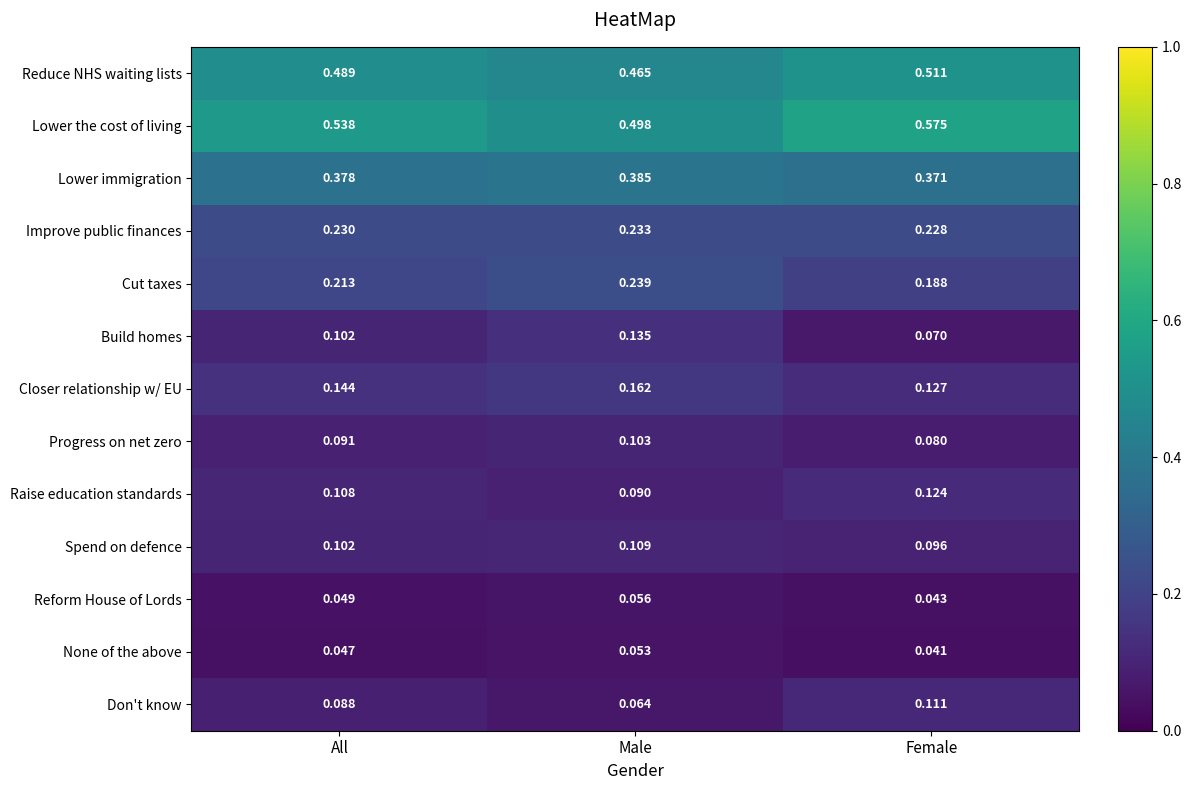

At which category does the chart reach its minimum across all series?

Female